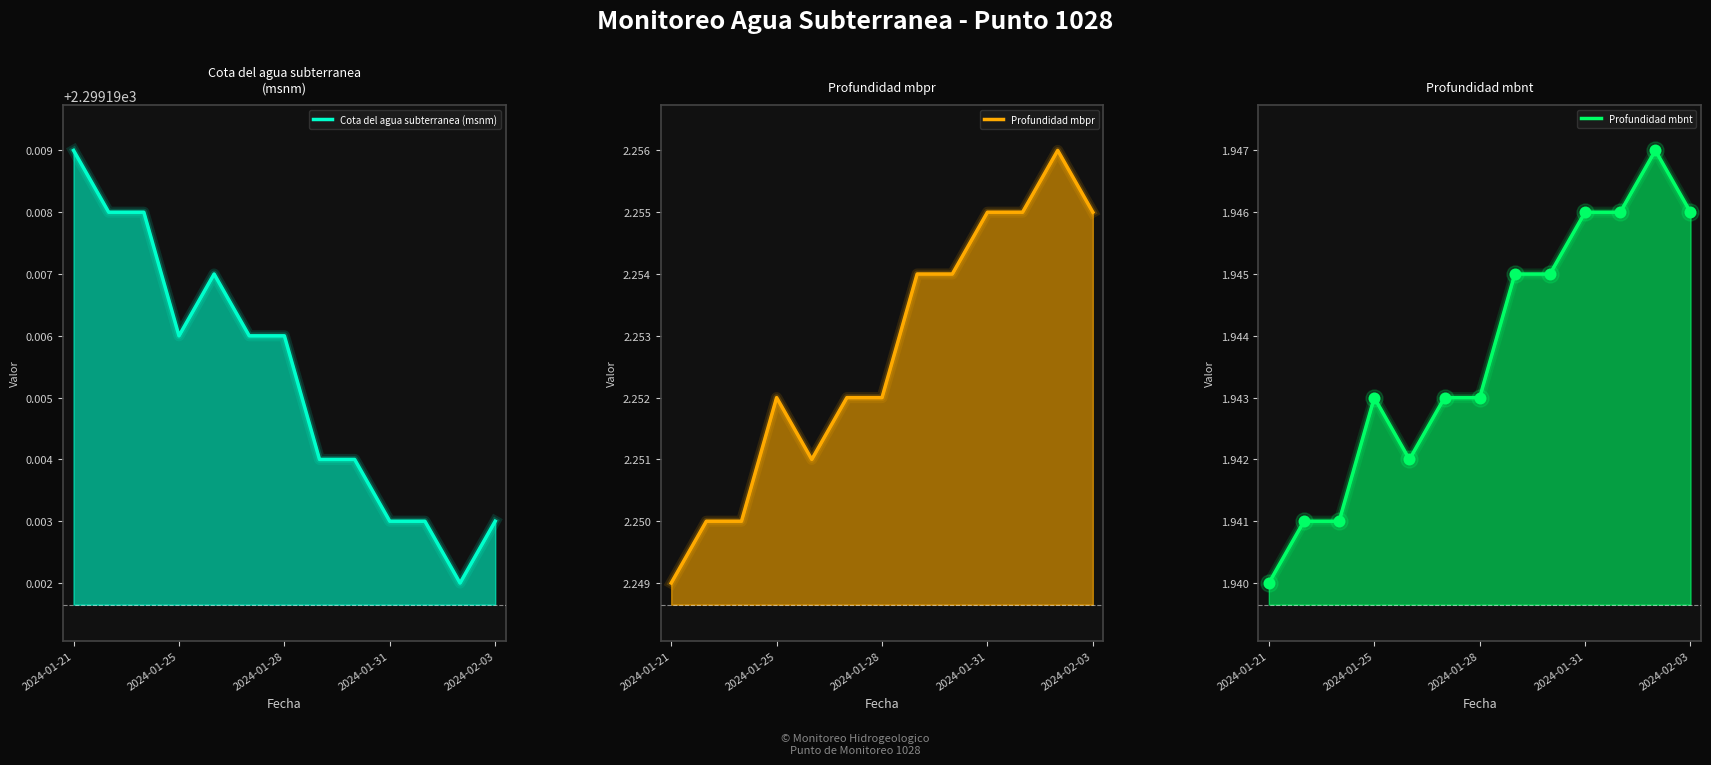

Which series has the largest total across all categories?

Cota del agua subterranea (msnm)